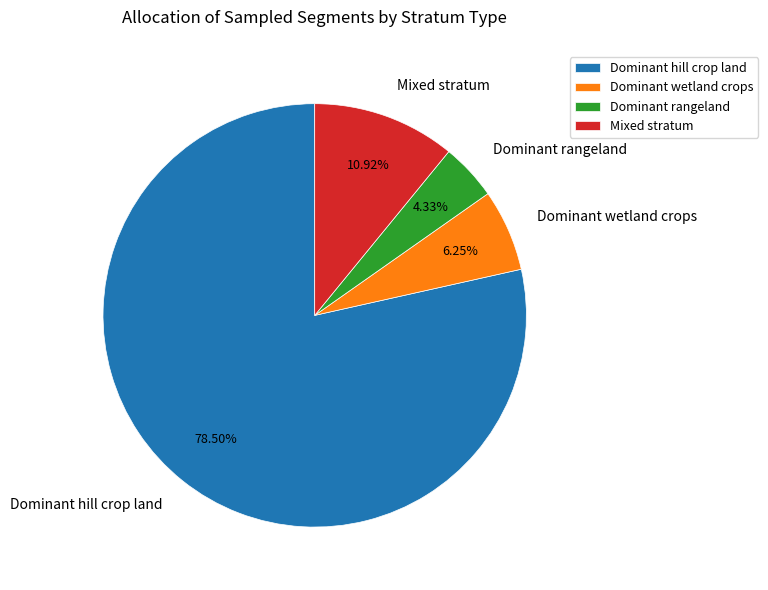

To the nearest percent, what is the average slice percentage?

25%